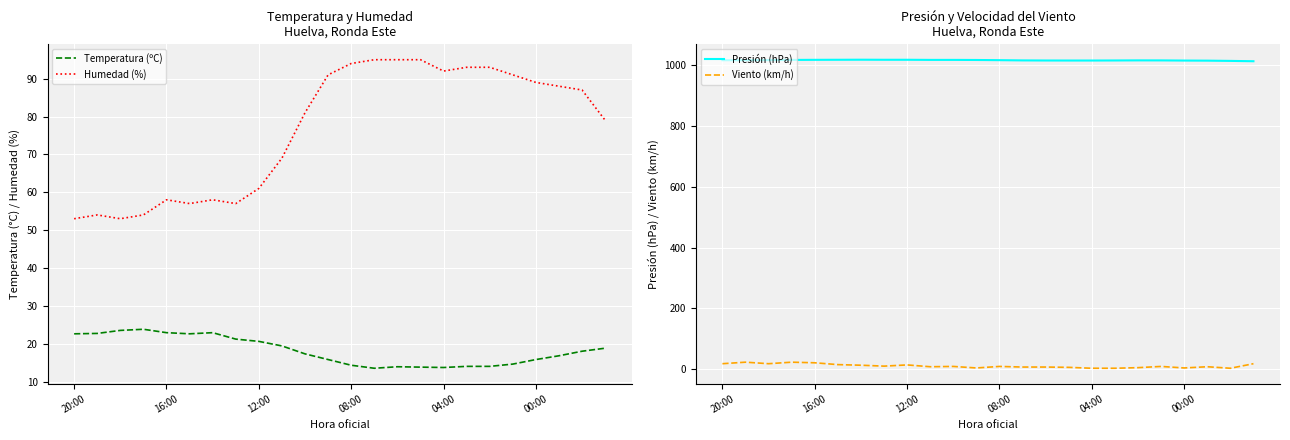

How many interior local peaks does the Presión (hPa) series have?

2